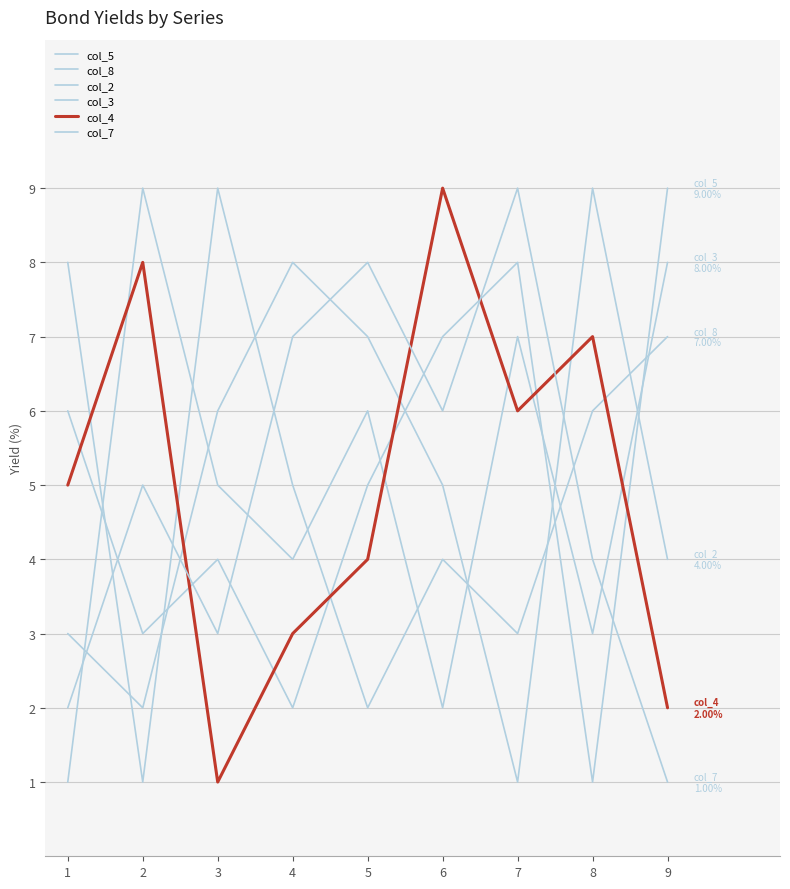

Which series changed the most between 2 and 8?

col_2